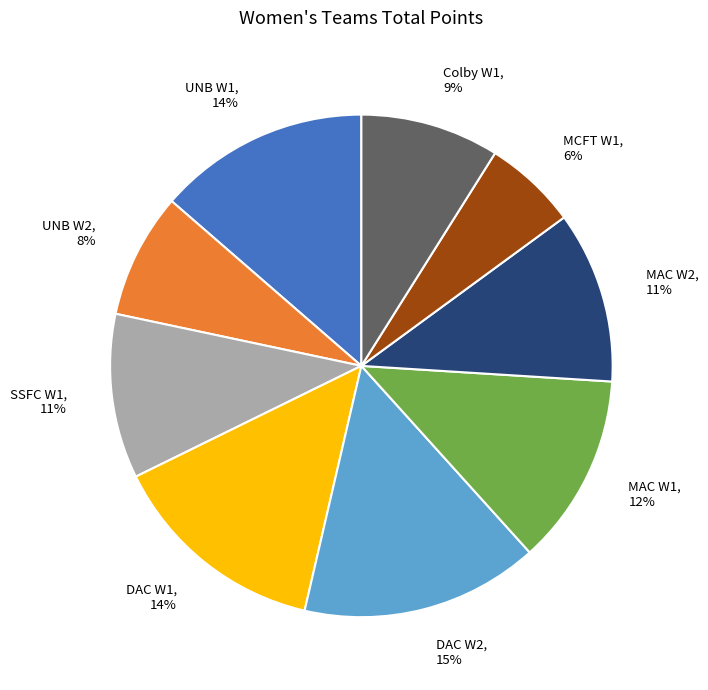

Is there a majority slice in this chart?

No